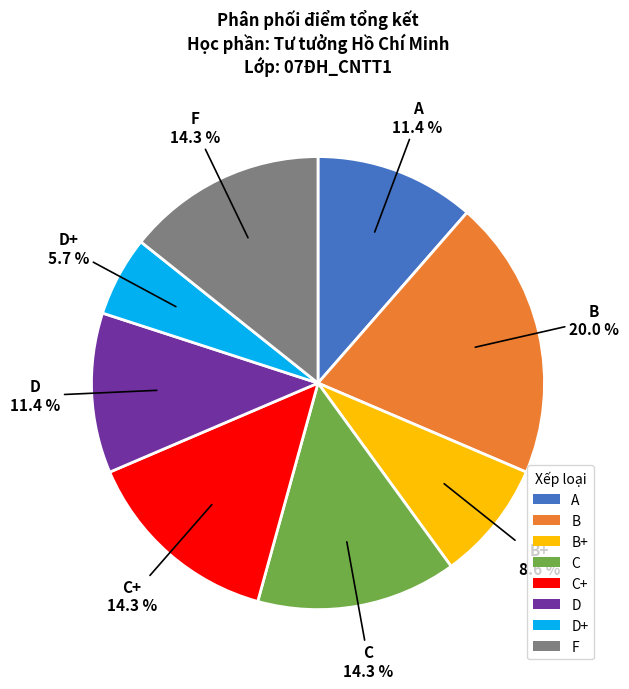

To the nearest percent, what portion does B+ represent?

9%